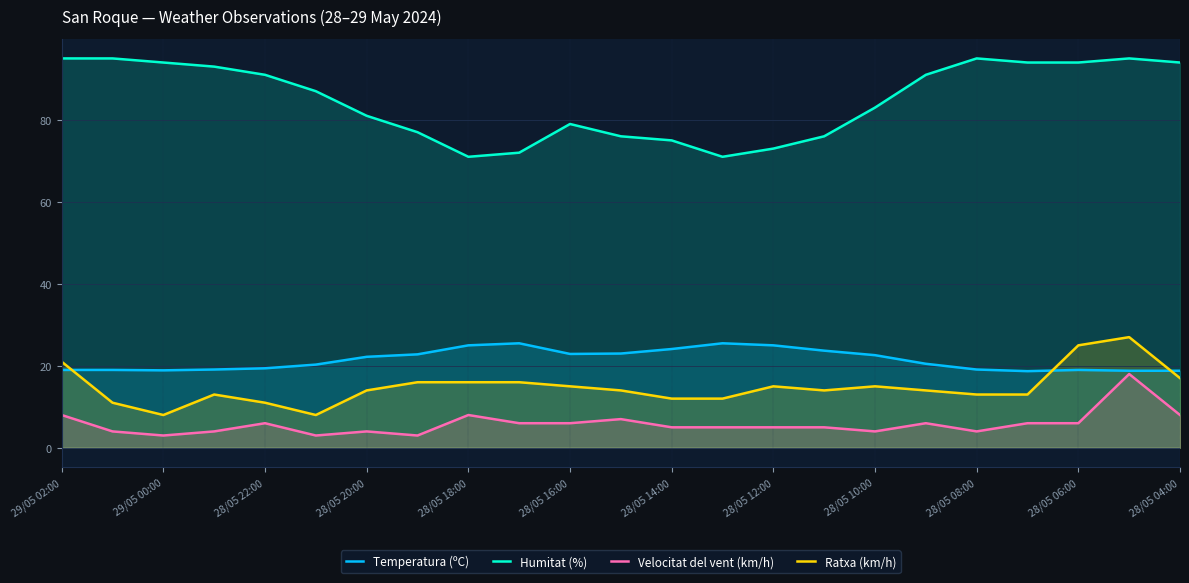

True or false: Humitat (%) and Ratxa (km/h) intersect in this chart.

False